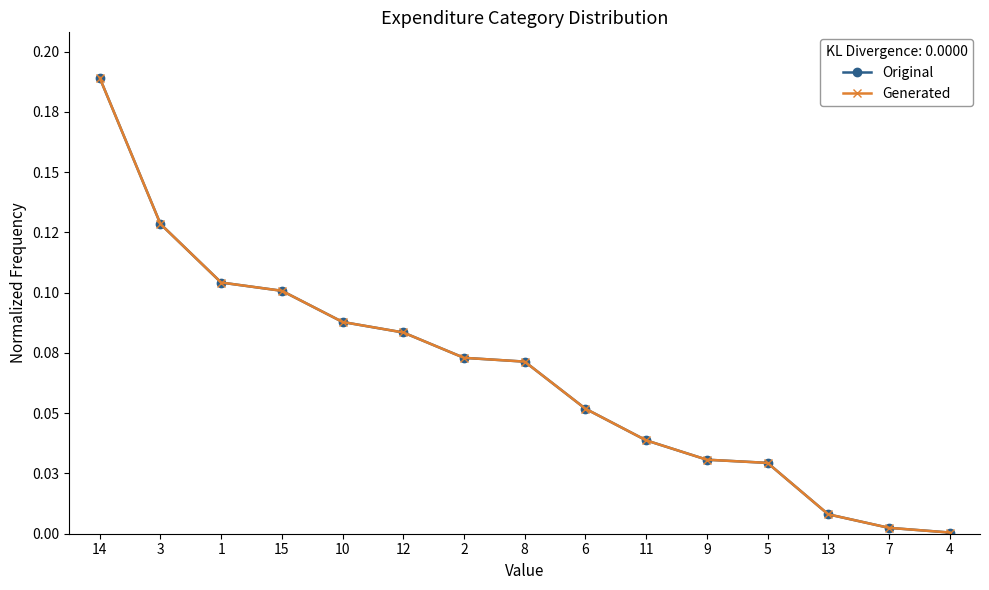

The value of Generated at 13 is 0.0. True or false?

True